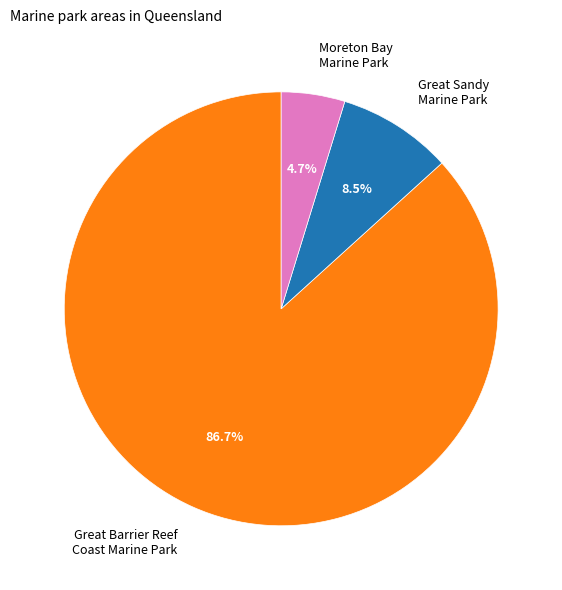

Which has a higher value, Moreton Bay Marine Park or Great Sandy Marine Park?

Great Sandy Marine Park